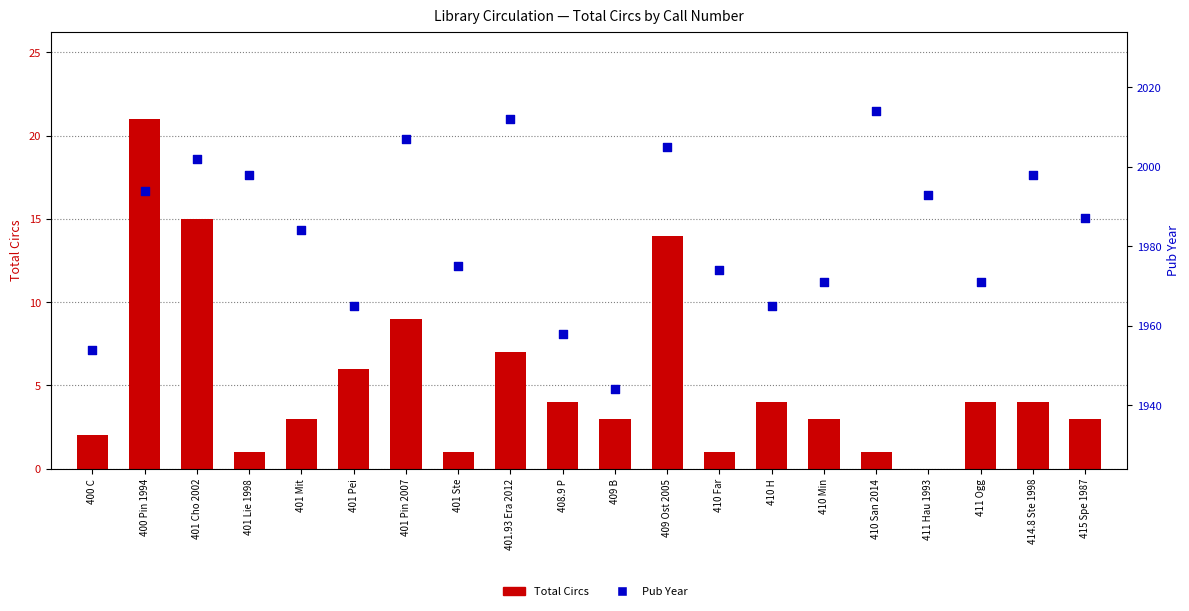

Which series has the widest spread of Y values?

Pub Year